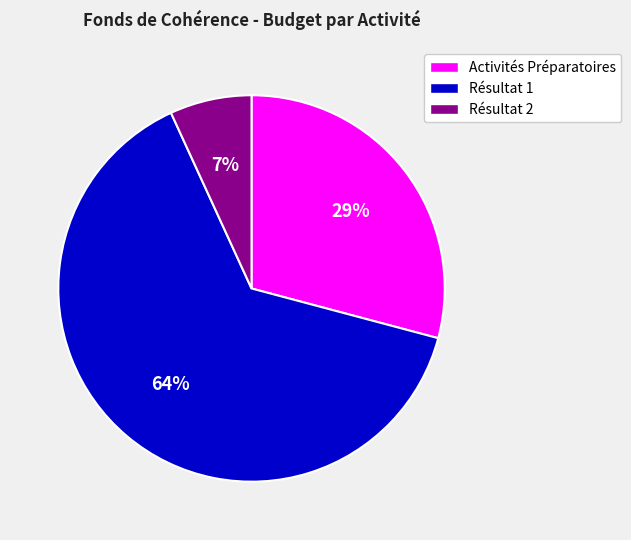

To the nearest percent, what is the difference between the largest and smallest slice percentages?

57%